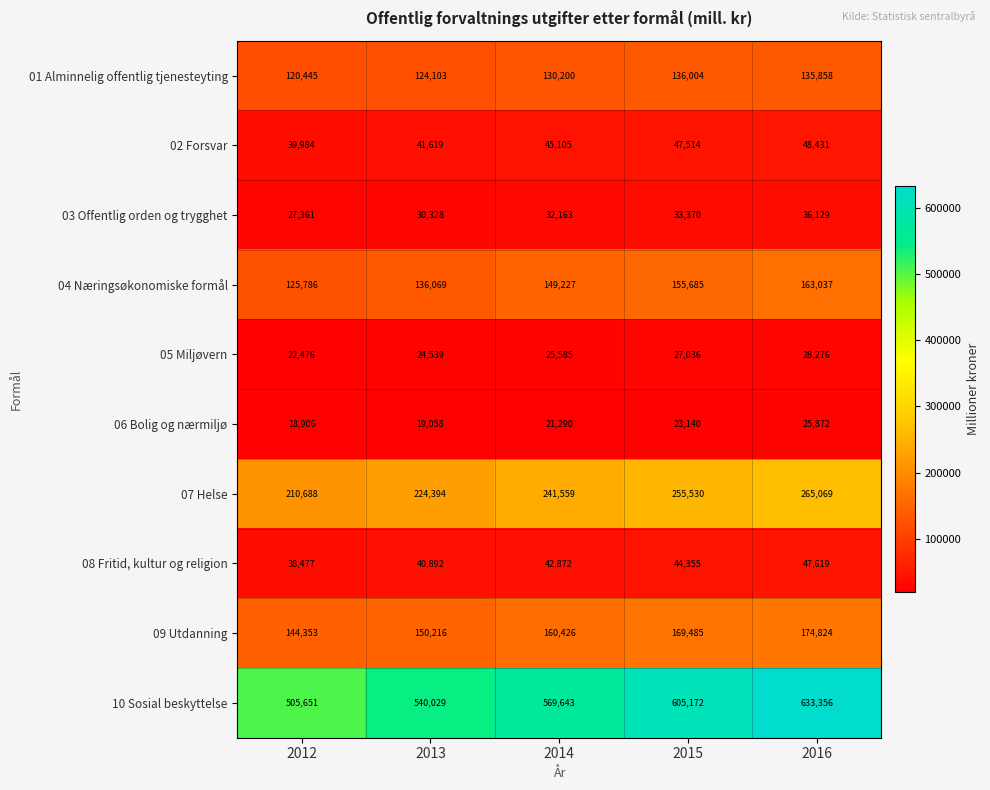

What is the difference between the maximum and minimum values in the 07 Helse series?

54381